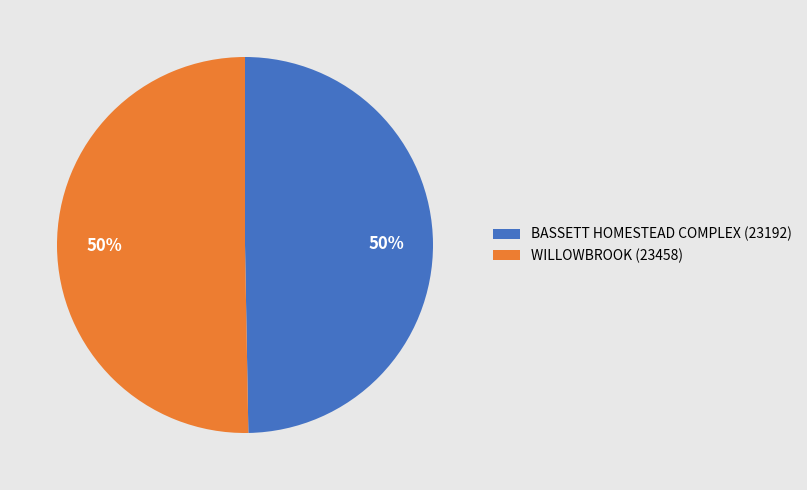

Approximately how many times larger is the value at BASSETT HOMESTEAD COMPLEX compared to WILLOWBROOK?

1.0